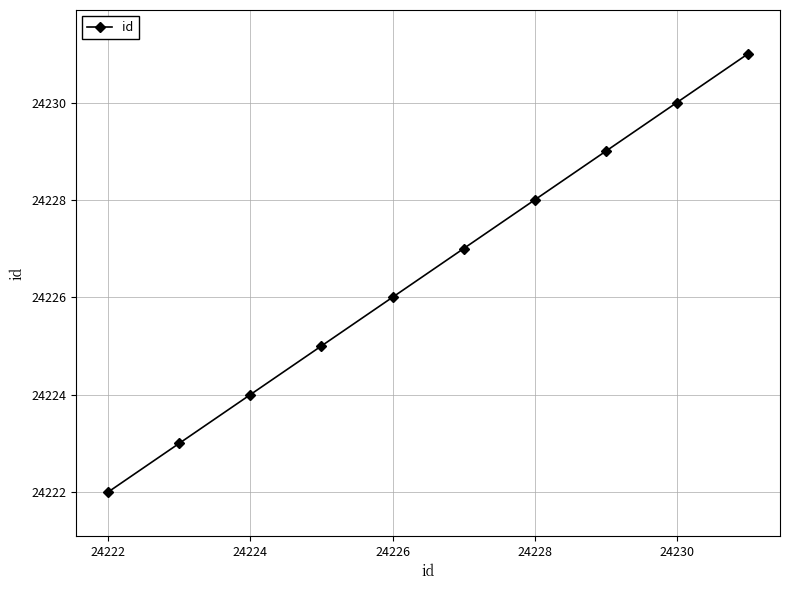

What is the value of the 9th point from the left?

24230